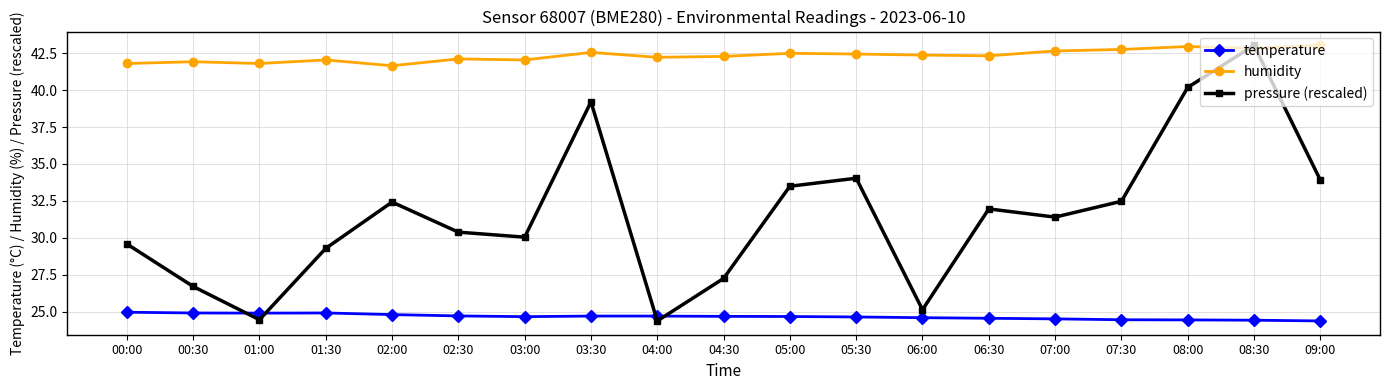

At how many categories does at least one series exceed 27?

19